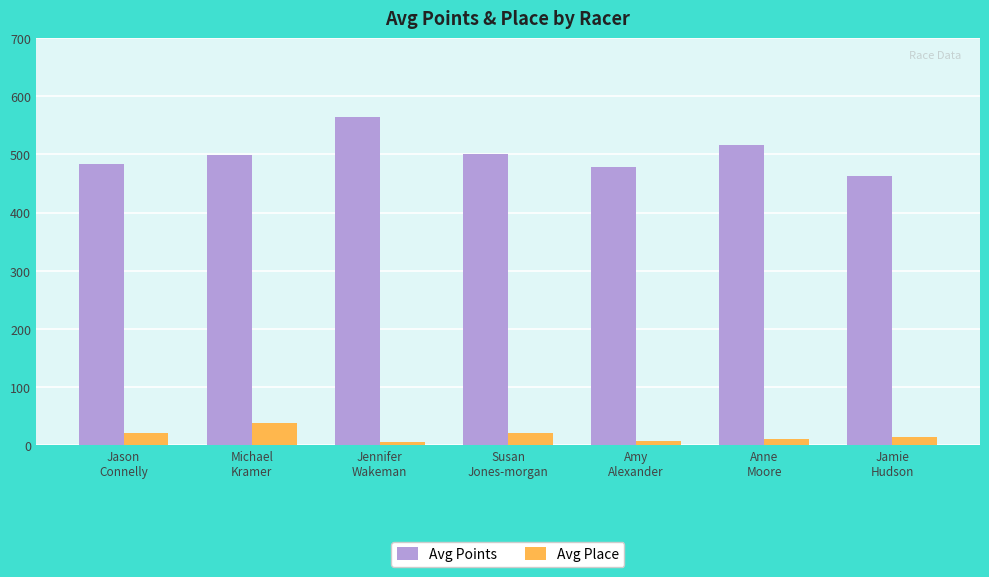

At which category is the sum across all series the highest?

Jennifer
Wakeman